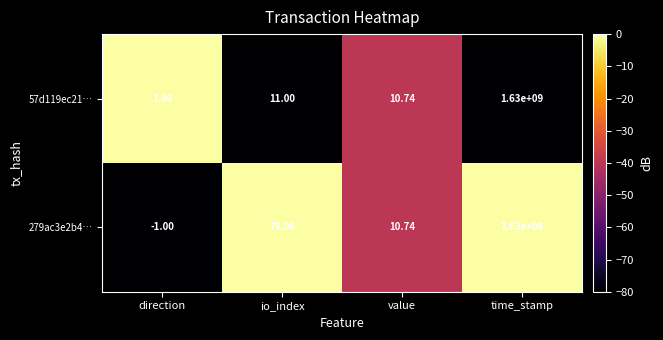

At which category is the sum across all series the highest?

time_stamp